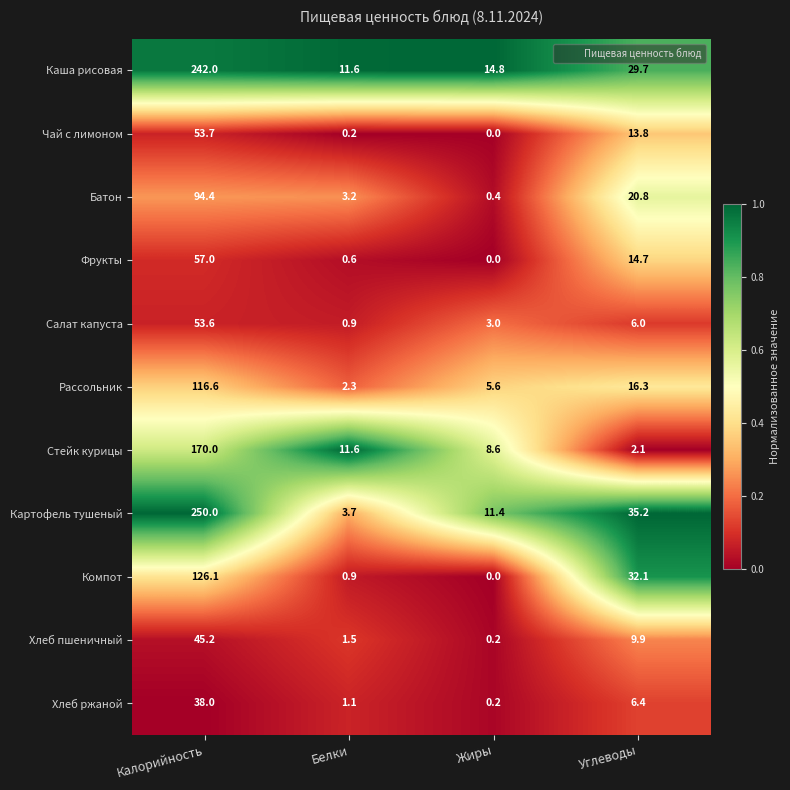

Which category has the highest value across all series?

Калорийность